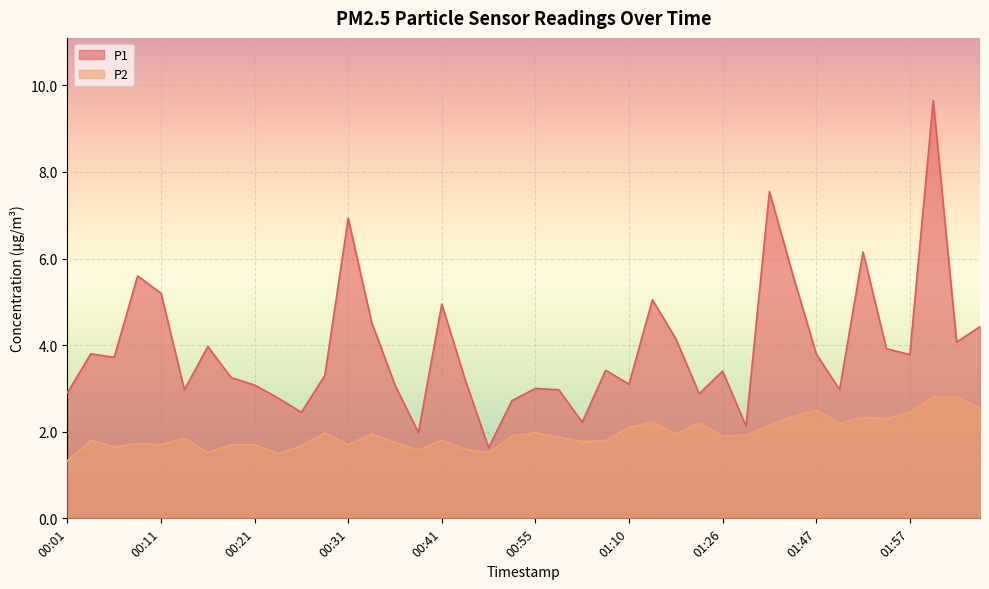

True or false: P1 and P2 intersect in this chart.

False